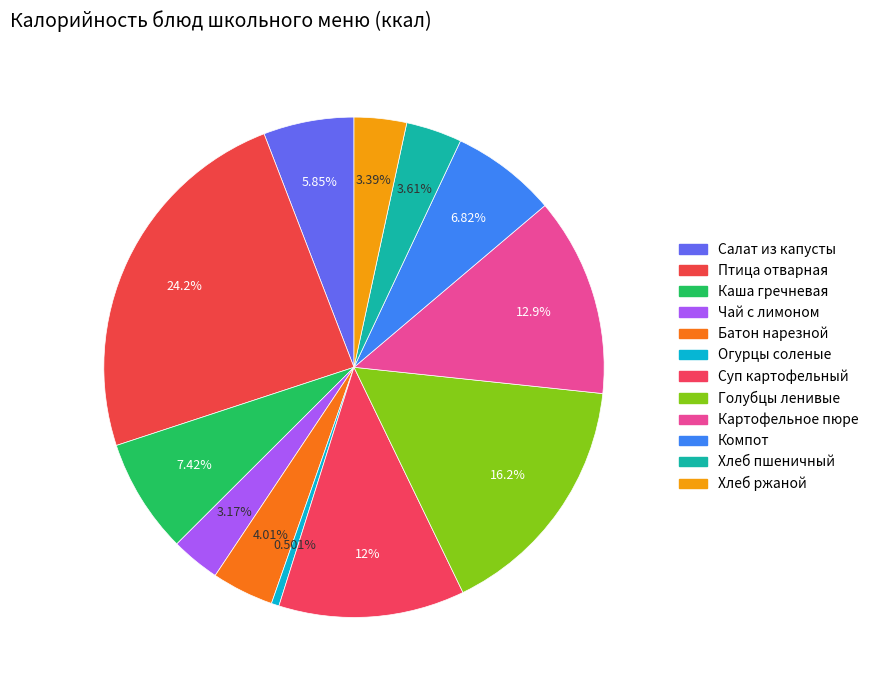

Count the number of slices in the pie.

12